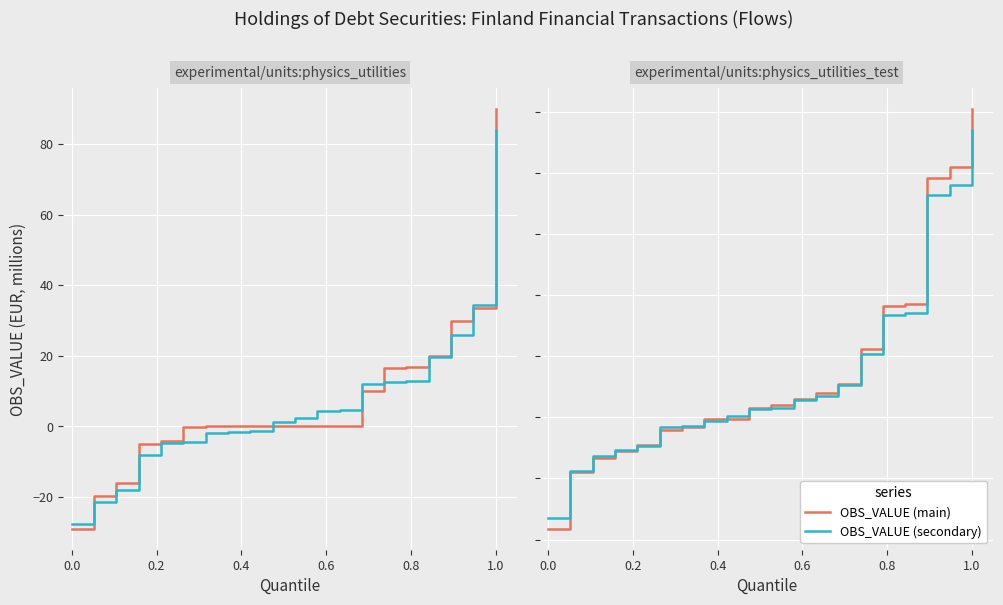

What is the sum of the OBS_VALUE (secondary) values at 19 and 0.0?

382.9